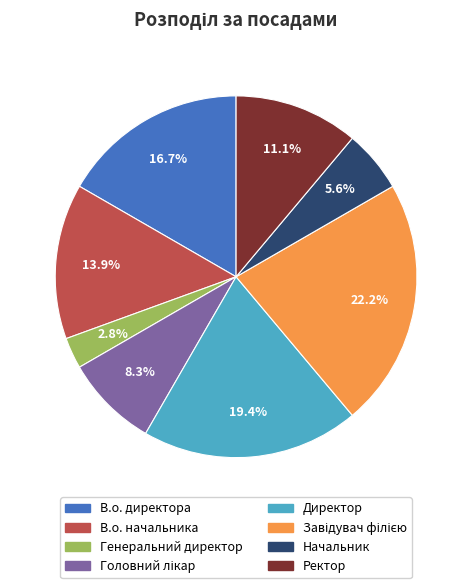

Is it true that В.о. директора is 3% of the pie?

False